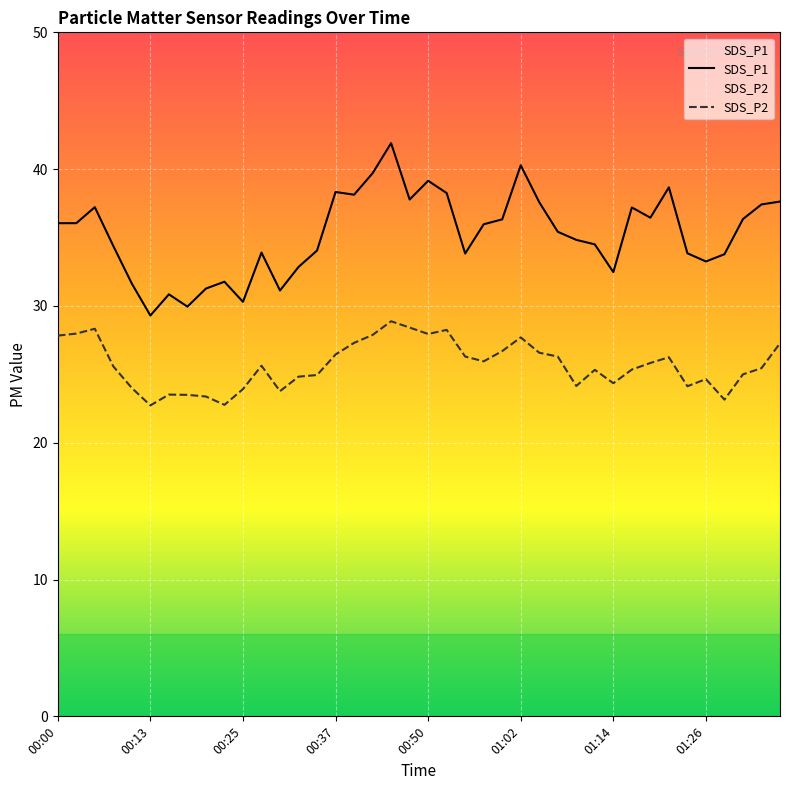

What is the label of the 1st point from the left?

00:00